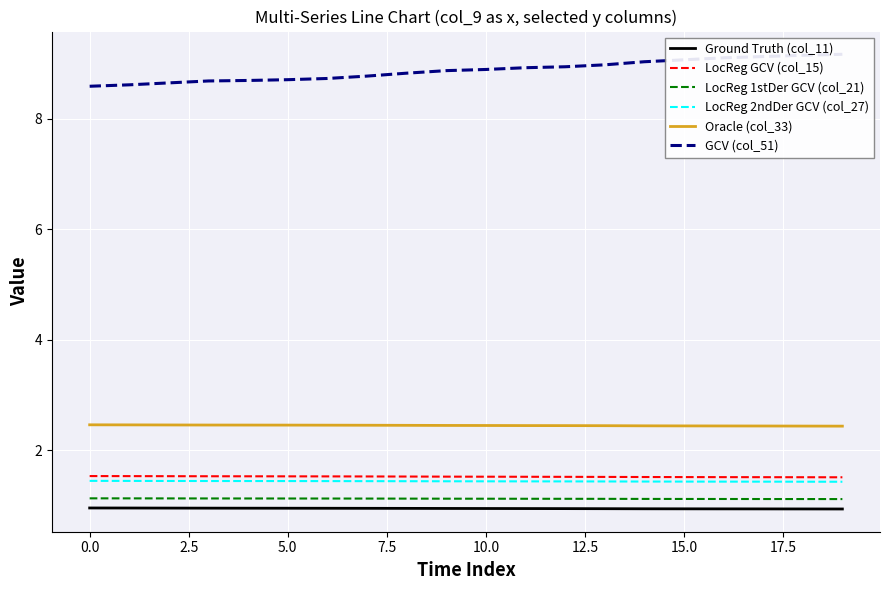

How many Oracle (col_33) values are between 2 and 3?

20